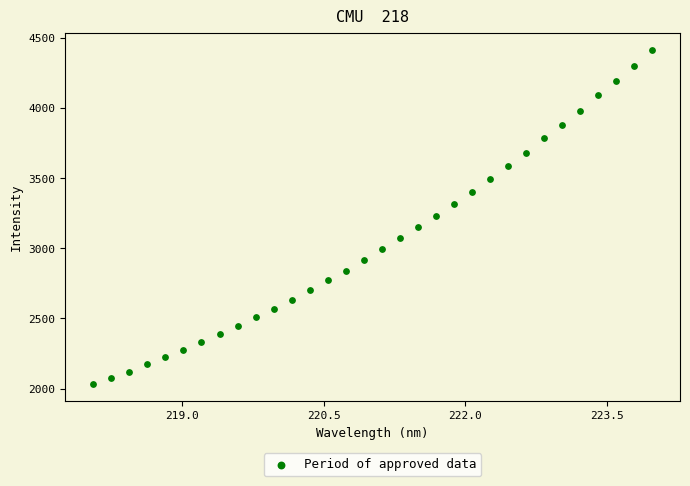

What is the range of X values (max minus min)?

5.9